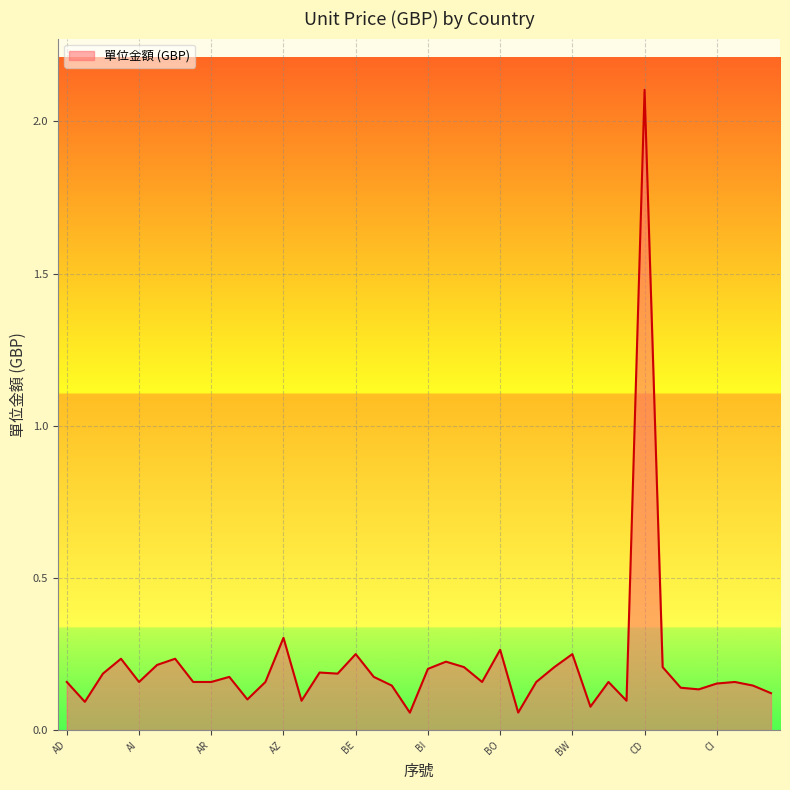

What is the greatest value displayed?

2.1